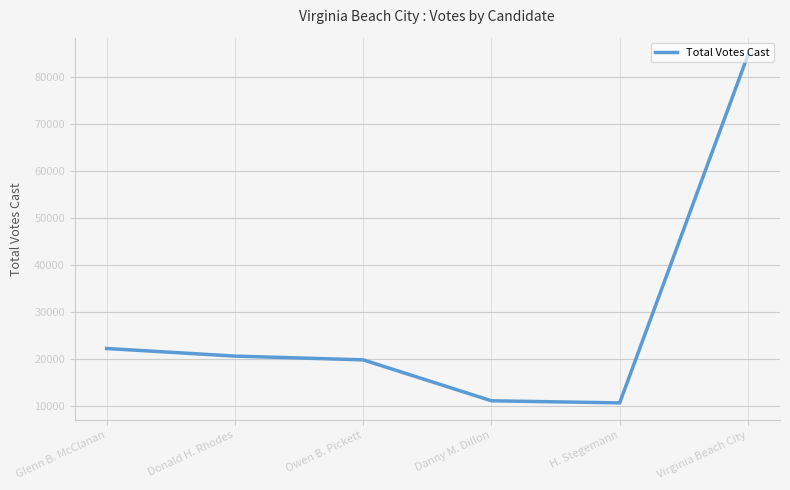

Does the chart have visible grid lines?

Yes